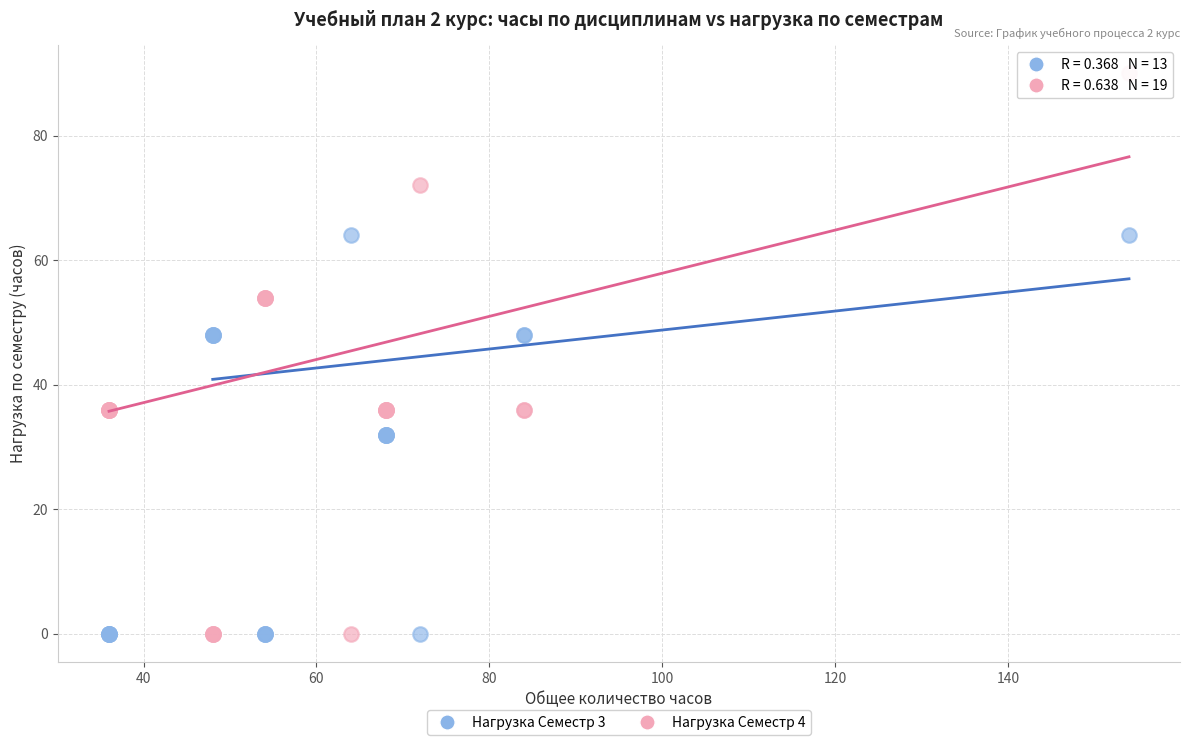

What are all the series names shown in the legend?

Нагрузка Семестр 3, Нагрузка Семестр 4